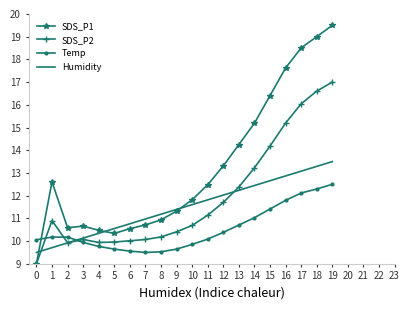

What is the spread (max minus min) of values at 5?

0.9